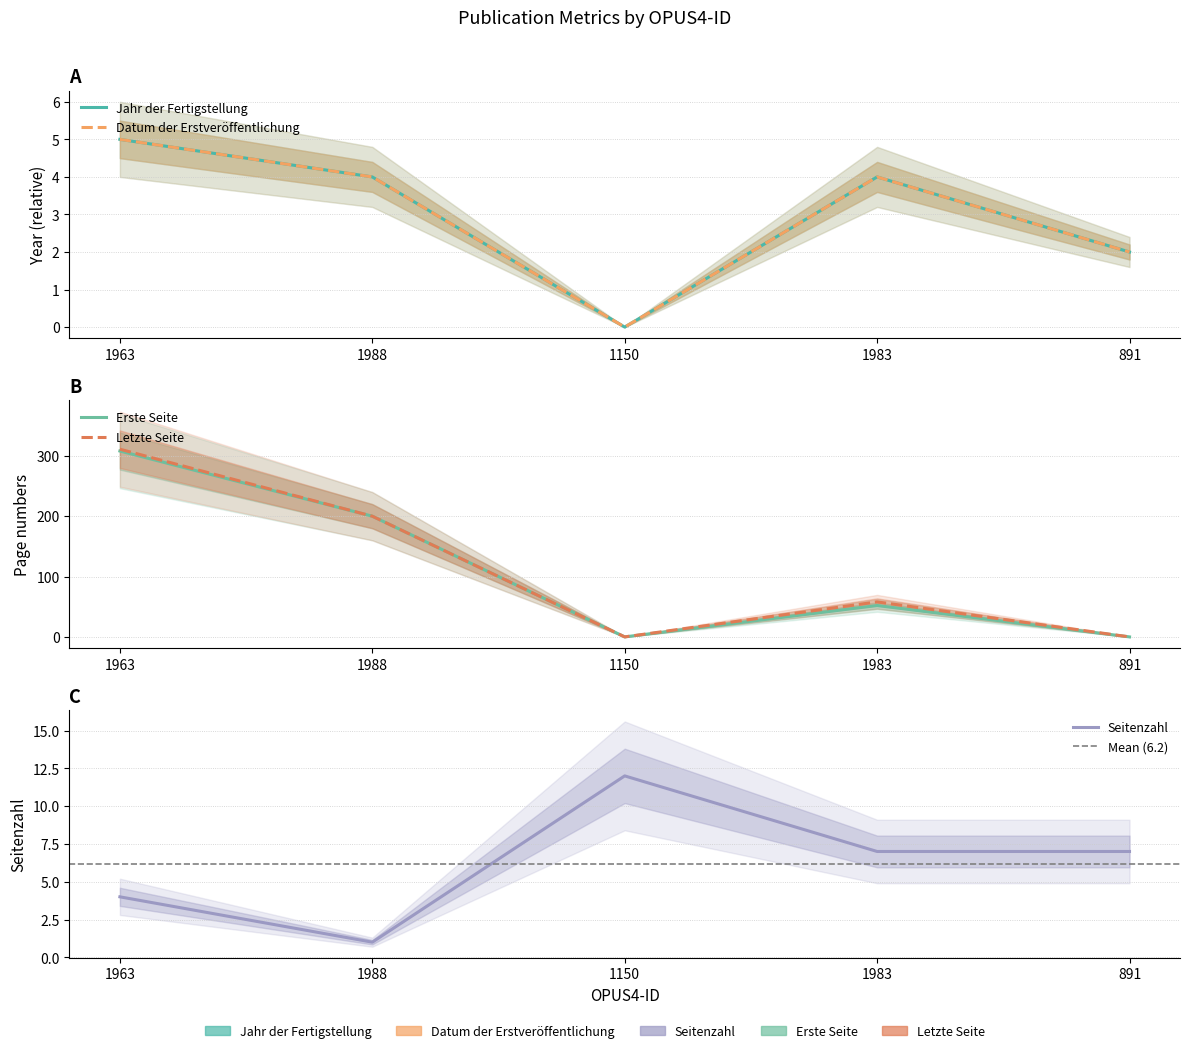

What is the approximate value of Datum der Erstveröffentlichung at 1988?

4